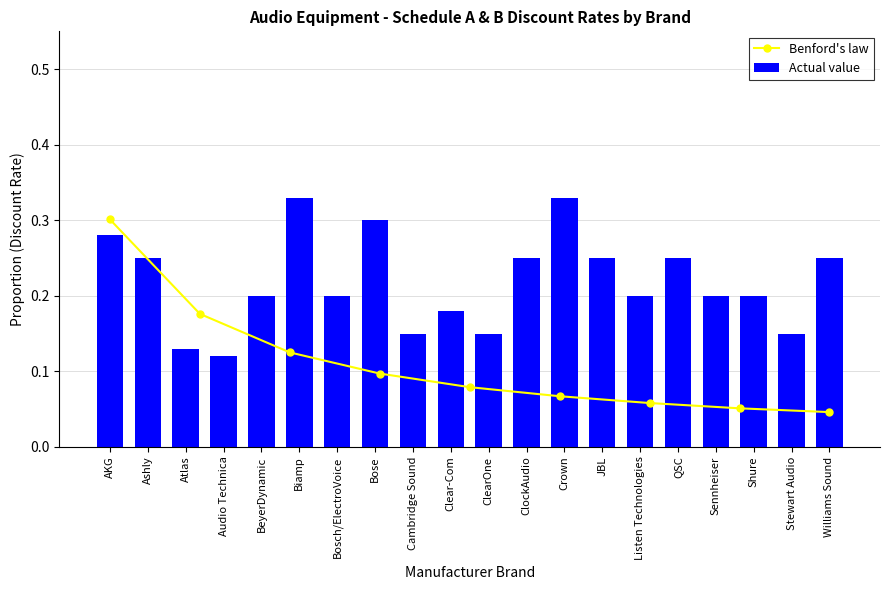

What is the average value?

0.2